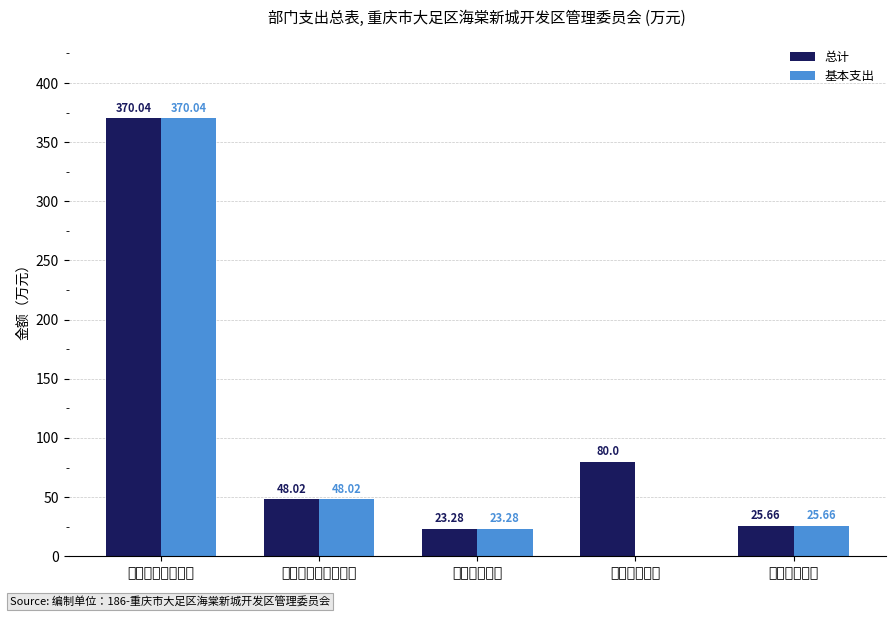

Count the number of data series in this chart.

2